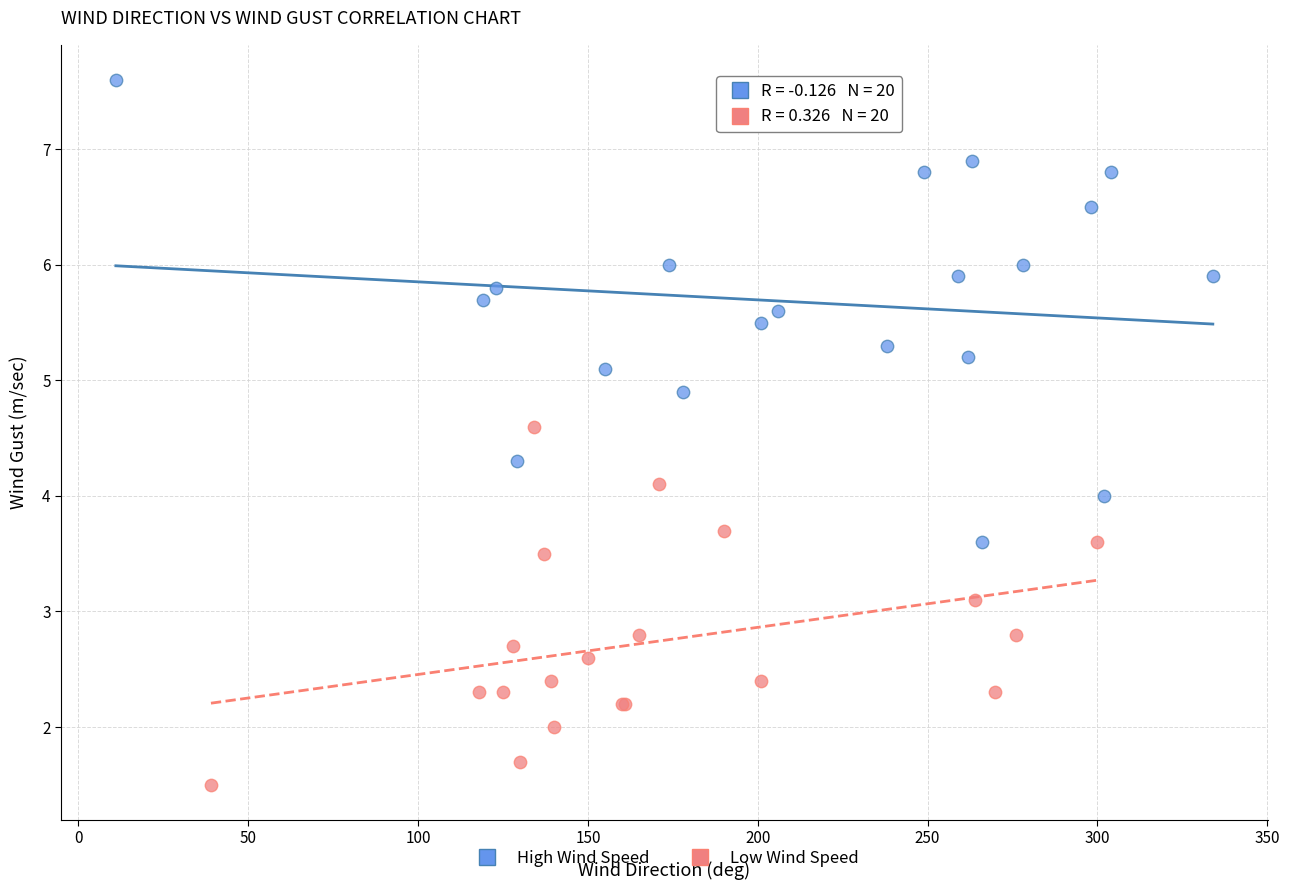

Which series has the largest Y range (max minus min)?

High Wind Speed